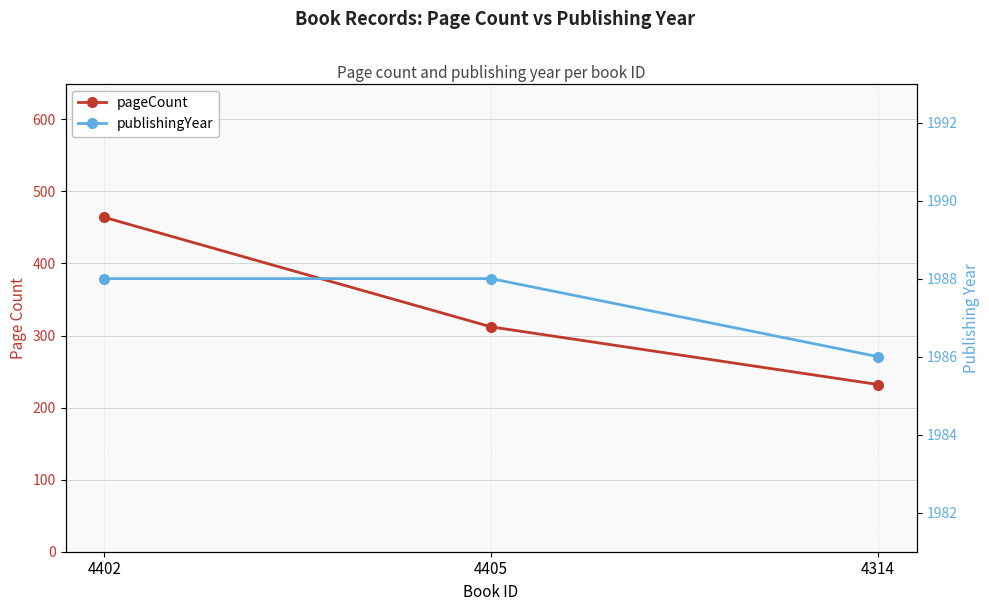

Is the value of publishingYear at 4402 greater than the value of pageCount at 4314?

Yes